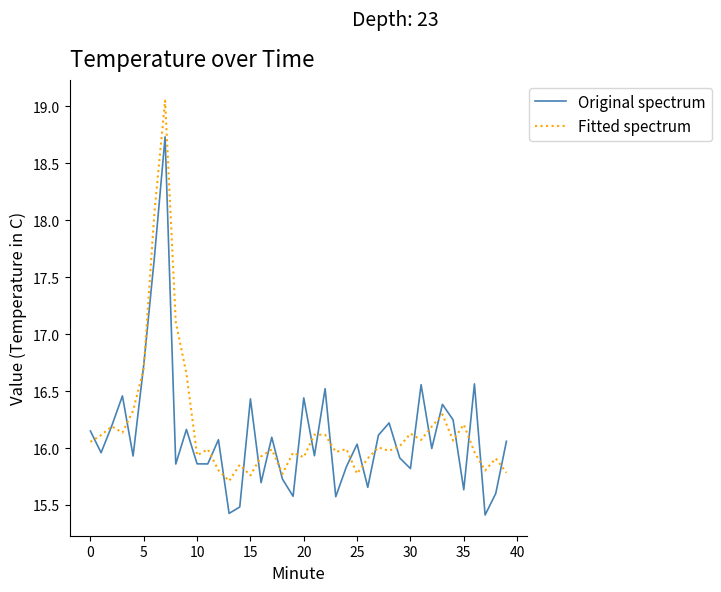

Does the chart display data point markers on the line(s)?

No